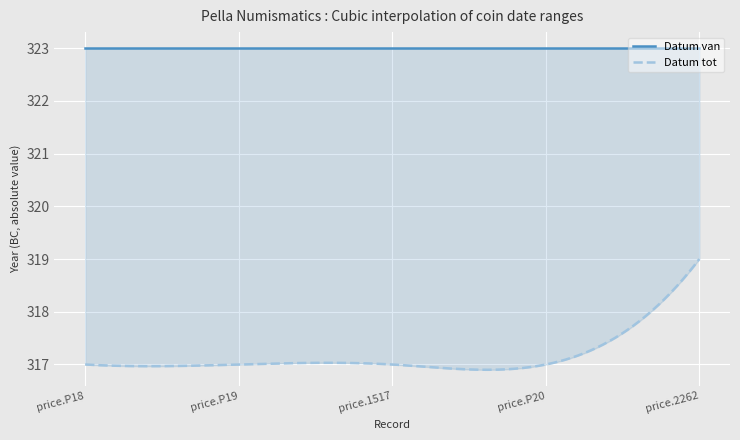

Between price.1517 and price.P19, which is larger?

price.1517